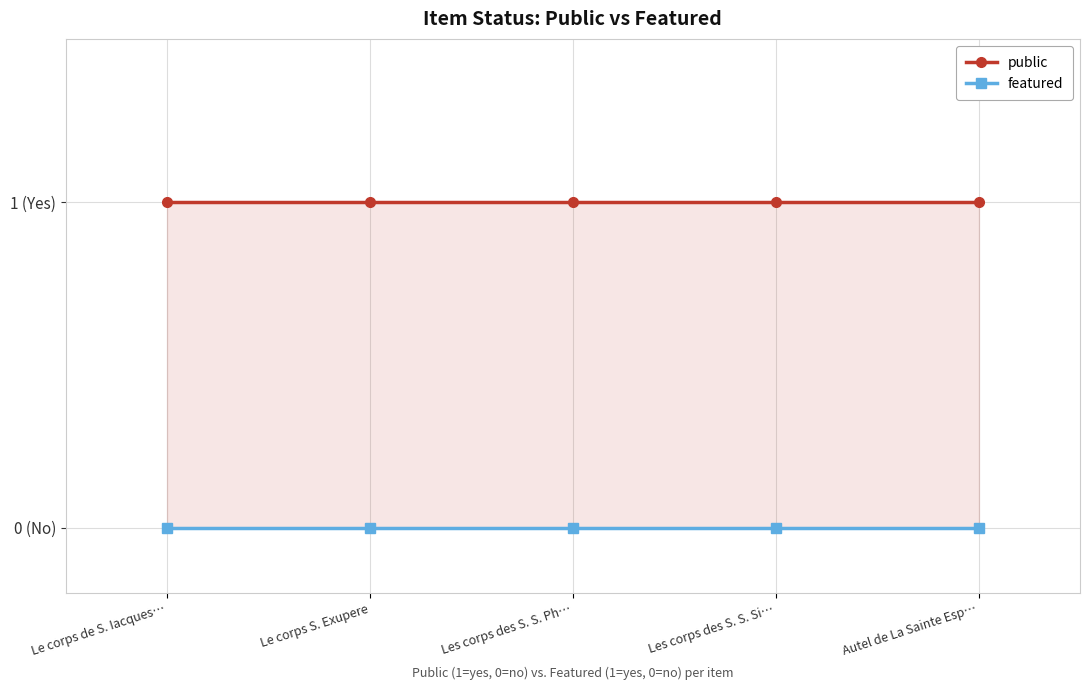

The featured series shows 0 at Autel de La Sainte Esp…. True or false?

True